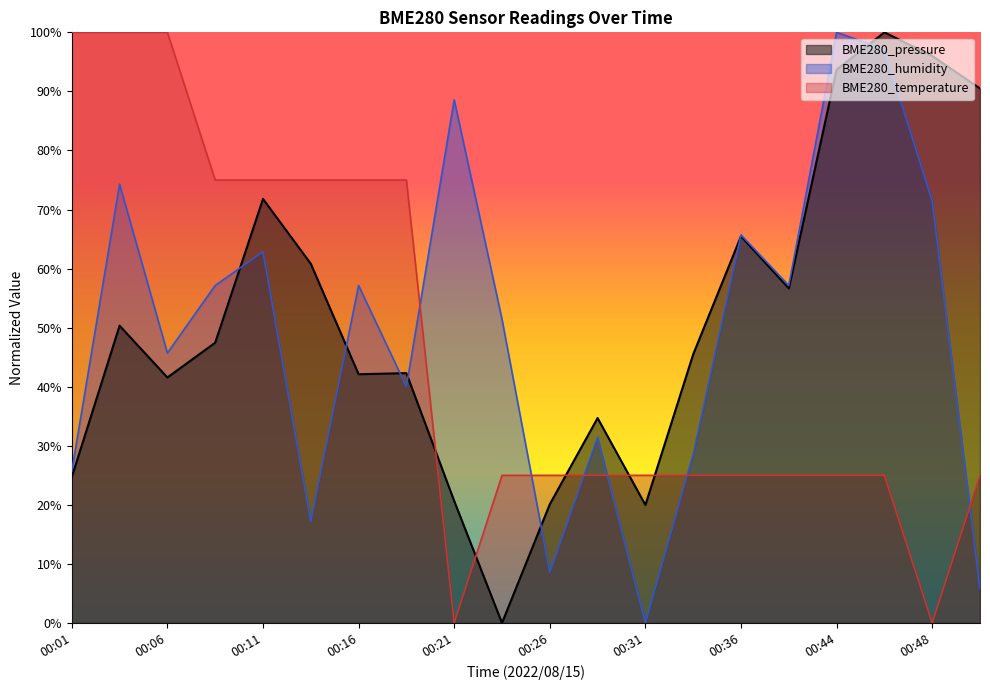

What is the total value across all series at 00:06?

187.3